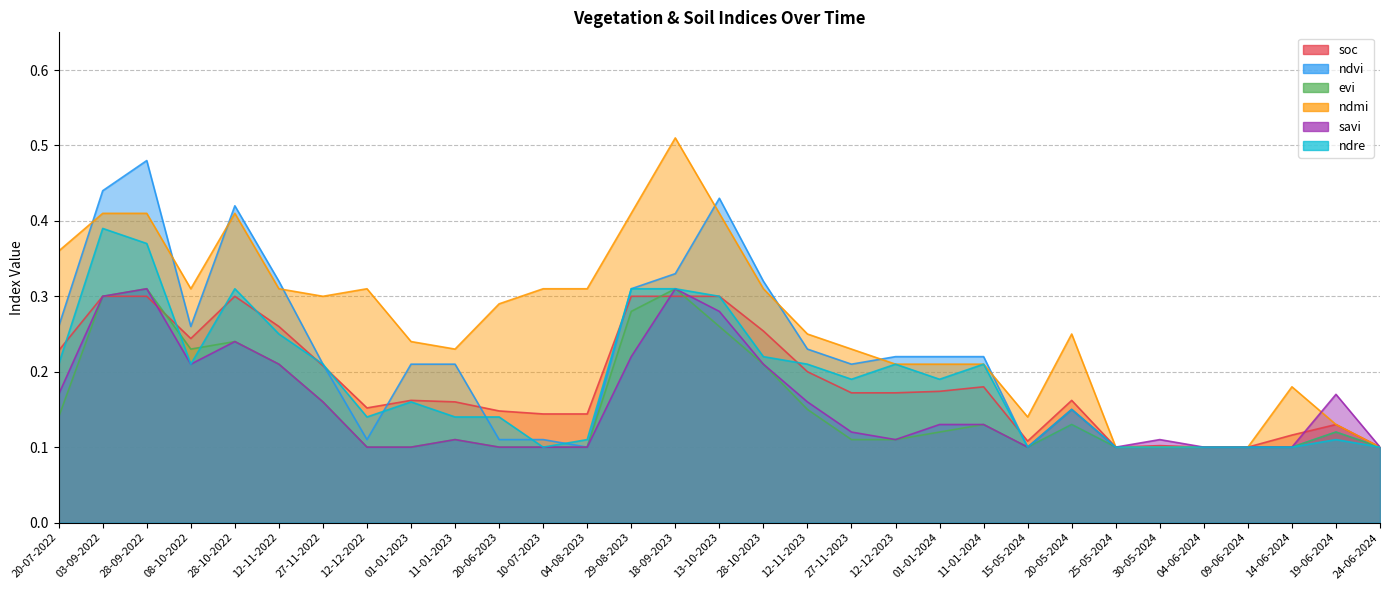

Reading right to left, what are all the values shown in this chart?

soc: 24-06-2024=0.1	19-06-2024=0.1	14-06-2024=0.1	09-06-2024=0.1	04-06-2024=0.1	30-05-2024=0.1	25-05-2024=0.1	20-05-2024=0.2	15-05-2024=0.1	11-01-2024=0.2	01-01-2024=0.2	12-12-2023=0.2	27-11-2023=0.2	12-11-2023=0.2	28-10-2023=0.3	13-10-2023=0.3	18-09-2023=0.3	29-08-2023=0.3	04-08-2023=0.1	10-07-2023=0.1	20-06-2023=0.1	11-01-2023=0.2	01-01-2023=0.2	12-12-2022=0.2	27-11-2022=0.2	12-11-2022=0.3	28-10-2022=0.3	08-10-2022=0.2	28-09-2022=0.3	03-09-2022=0.3	20-07-2022=0.2
ndvi: 24-06-2024=0.1	19-06-2024=0.1	14-06-2024=0.1	09-06-2024=0.1	04-06-2024=0.1	30-05-2024=0.1	25-05-2024=0.1	20-05-2024=0.1	15-05-2024=0.1	11-01-2024=0.2	01-01-2024=0.2	12-12-2023=0.2	27-11-2023=0.2	12-11-2023=0.2	28-10-2023=0.3	13-10-2023=0.4	18-09-2023=0.3	29-08-2023=0.3	04-08-2023=0.1	10-07-2023=0.1	20-06-2023=0.1	11-01-2023=0.2	01-01-2023=0.2	12-12-2022=0.1	27-11-2022=0.2	12-11-2022=0.3	28-10-2022=0.4	08-10-2022=0.3	28-09-2022=0.5	03-09-2022=0.4	20-07-2022=0.3
evi: 24-06-2024=0.1	19-06-2024=0.1	14-06-2024=0.1	09-06-2024=0.1	04-06-2024=0.1	30-05-2024=0.1	25-05-2024=0.1	20-05-2024=0.1	15-05-2024=0.1	11-01-2024=0.1	01-01-2024=0.1	12-12-2023=0.1	27-11-2023=0.1	12-11-2023=0.1	28-10-2023=0.2	13-10-2023=0.3	18-09-2023=0.3	29-08-2023=0.3	04-08-2023=0.1	10-07-2023=0.1	20-06-2023=0.1	11-01-2023=0.1	01-01-2023=0.1	12-12-2022=0.1	27-11-2022=0.2	12-11-2022=0.2	28-10-2022=0.2	08-10-2022=0.2	28-09-2022=0.3	03-09-2022=0.3	20-07-2022=0.1
ndmi: 24-06-2024=0.1	19-06-2024=0.1	14-06-2024=0.2	09-06-2024=0.1	04-06-2024=0.1	30-05-2024=0.1	25-05-2024=0.1	20-05-2024=0.2	15-05-2024=0.1	11-01-2024=0.2	01-01-2024=0.2	12-12-2023=0.2	27-11-2023=0.2	12-11-2023=0.2	28-10-2023=0.3	13-10-2023=0.4	18-09-2023=0.5	29-08-2023=0.4	04-08-2023=0.3	10-07-2023=0.3	20-06-2023=0.3	11-01-2023=0.2	01-01-2023=0.2	12-12-2022=0.3	27-11-2022=0.3	12-11-2022=0.3	28-10-2022=0.4	08-10-2022=0.3	28-09-2022=0.4	03-09-2022=0.4	20-07-2022=0.4
savi: 24-06-2024=0.1	19-06-2024=0.2	14-06-2024=0.1	09-06-2024=0.1	04-06-2024=0.1	30-05-2024=0.1	25-05-2024=0.1	20-05-2024=0.1	15-05-2024=0.1	11-01-2024=0.1	01-01-2024=0.1	12-12-2023=0.1	27-11-2023=0.1	12-11-2023=0.2	28-10-2023=0.2	13-10-2023=0.3	18-09-2023=0.3	29-08-2023=0.2	04-08-2023=0.1	10-07-2023=0.1	20-06-2023=0.1	11-01-2023=0.1	01-01-2023=0.1	12-12-2022=0.1	27-11-2022=0.2	12-11-2022=0.2	28-10-2022=0.2	08-10-2022=0.2	28-09-2022=0.3	03-09-2022=0.3	20-07-2022=0.2
ndre: 24-06-2024=0.1	19-06-2024=0.1	14-06-2024=0.1	09-06-2024=0.1	04-06-2024=0.1	30-05-2024=0.1	25-05-2024=0.1	20-05-2024=0.1	15-05-2024=0.1	11-01-2024=0.2	01-01-2024=0.2	12-12-2023=0.2	27-11-2023=0.2	12-11-2023=0.2	28-10-2023=0.2	13-10-2023=0.3	18-09-2023=0.3	29-08-2023=0.3	04-08-2023=0.1	10-07-2023=0.1	20-06-2023=0.1	11-01-2023=0.1	01-01-2023=0.2	12-12-2022=0.1	27-11-2022=0.2	12-11-2022=0.2	28-10-2022=0.3	08-10-2022=0.2	28-09-2022=0.4	03-09-2022=0.4	20-07-2022=0.2